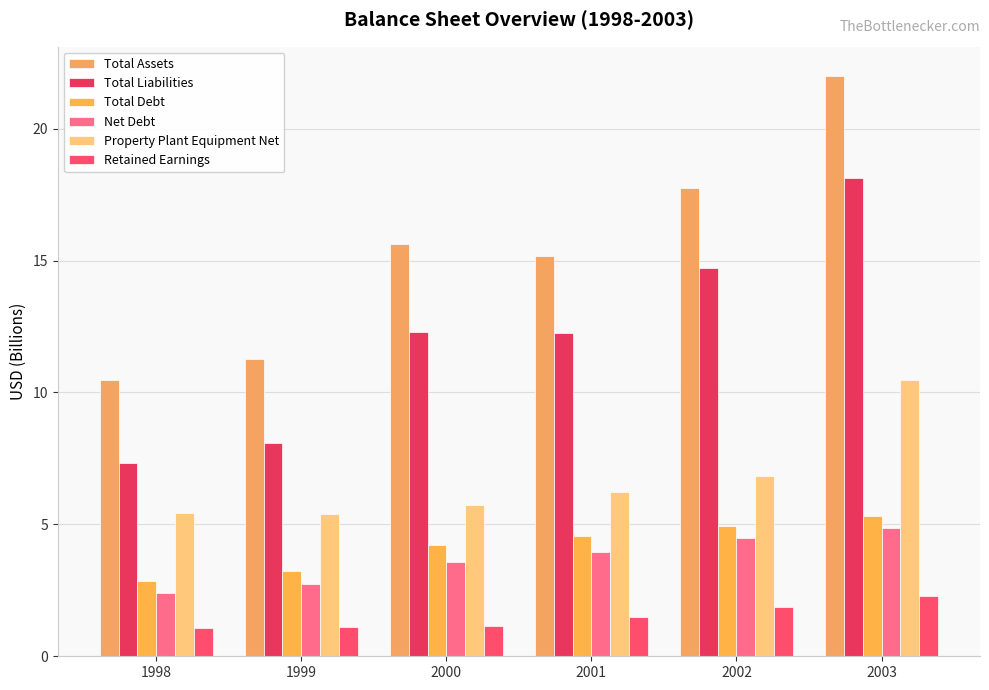

What is the value of the Net Debt bar at the 1st from the left?

2.4